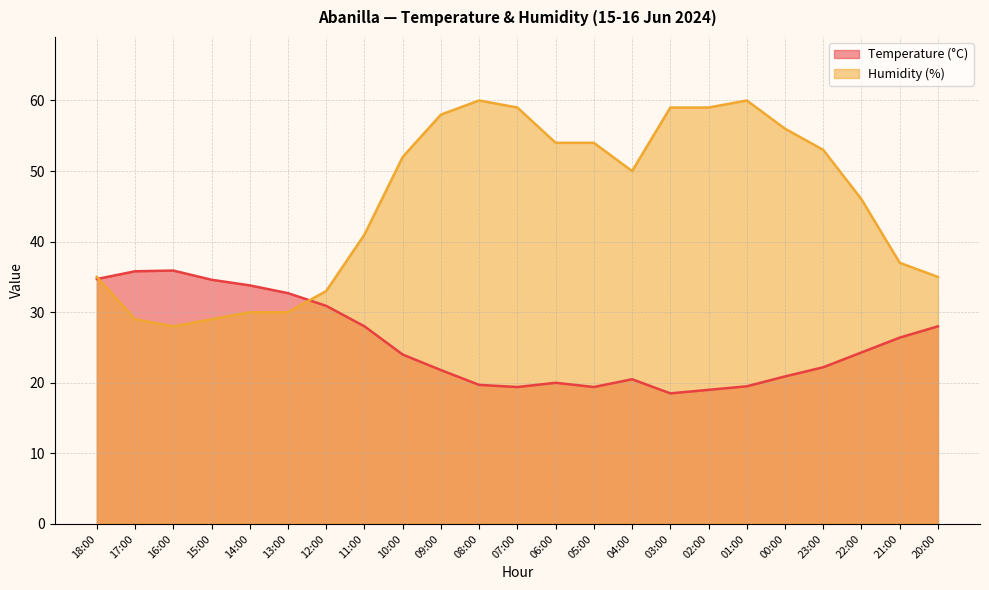

Is it true that Temperature (°C) equals 34.0 at 09:00?

False